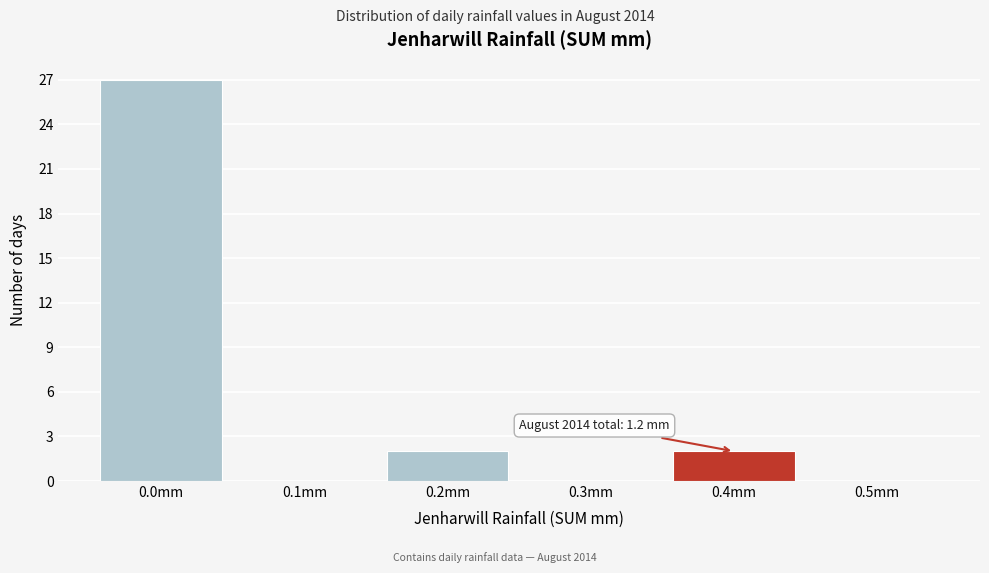

Reading left to right, what are all the values shown in this chart?

0.0mm=27	0.1mm=0	0.2mm=2	0.3mm=0	0.4mm=2	0.5mm=0